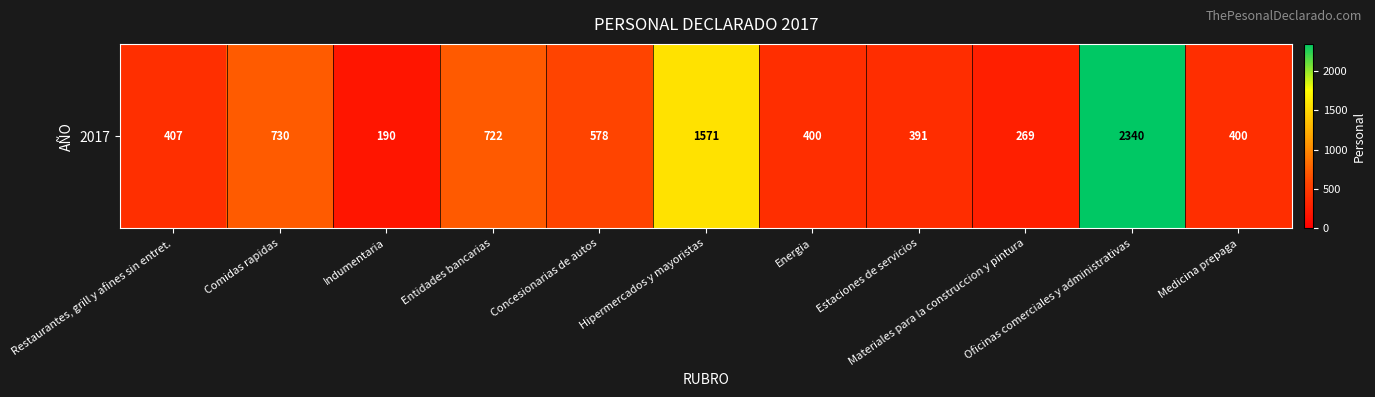

What is the difference between the second highest and minimum values?

1381